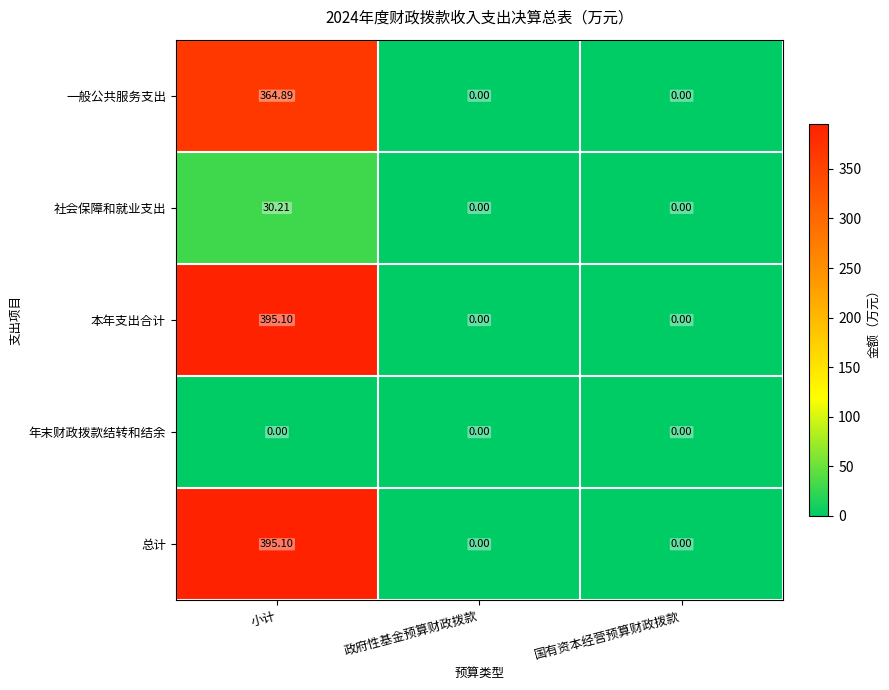

At which category does the chart reach its peak across all series?

小计